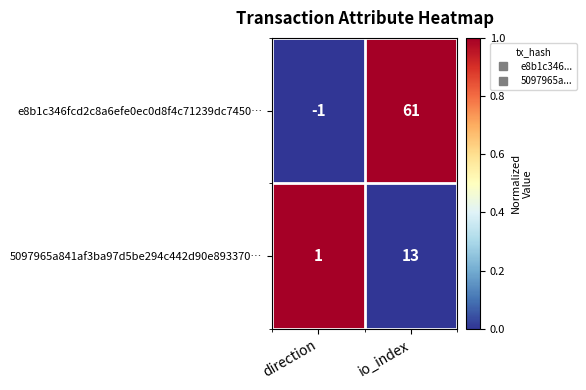

Reading left to right, extract all data points from this chart.

e8b1c346fcd2c8a6efe0ec0d8f4c71239dc7450…: -1	61
5097965a841af3ba97d5be294c442d90e893370…: 1	13